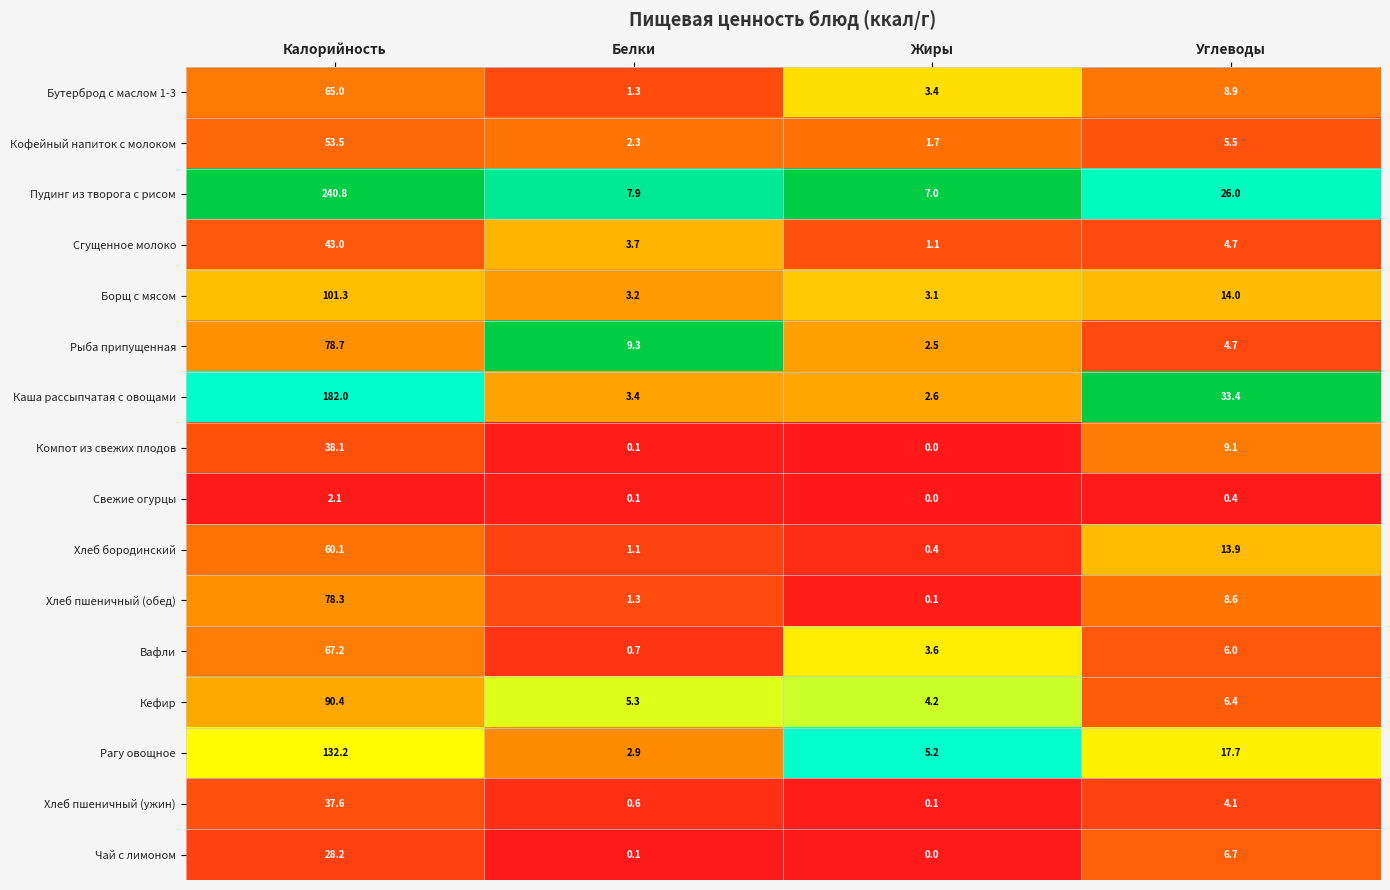

What is the difference between the maximum and second lowest values in the Каша рассыпчатая с овощами series?

178.6